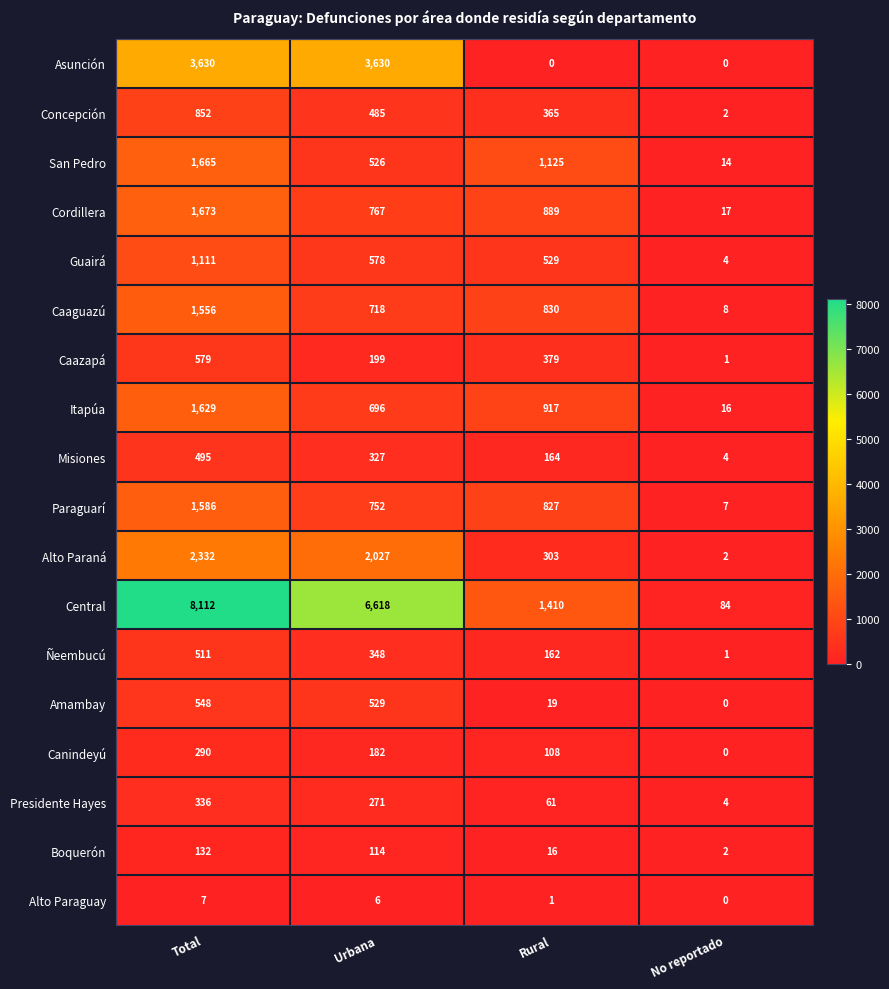

What is the lowest value of the Misiones series?

4